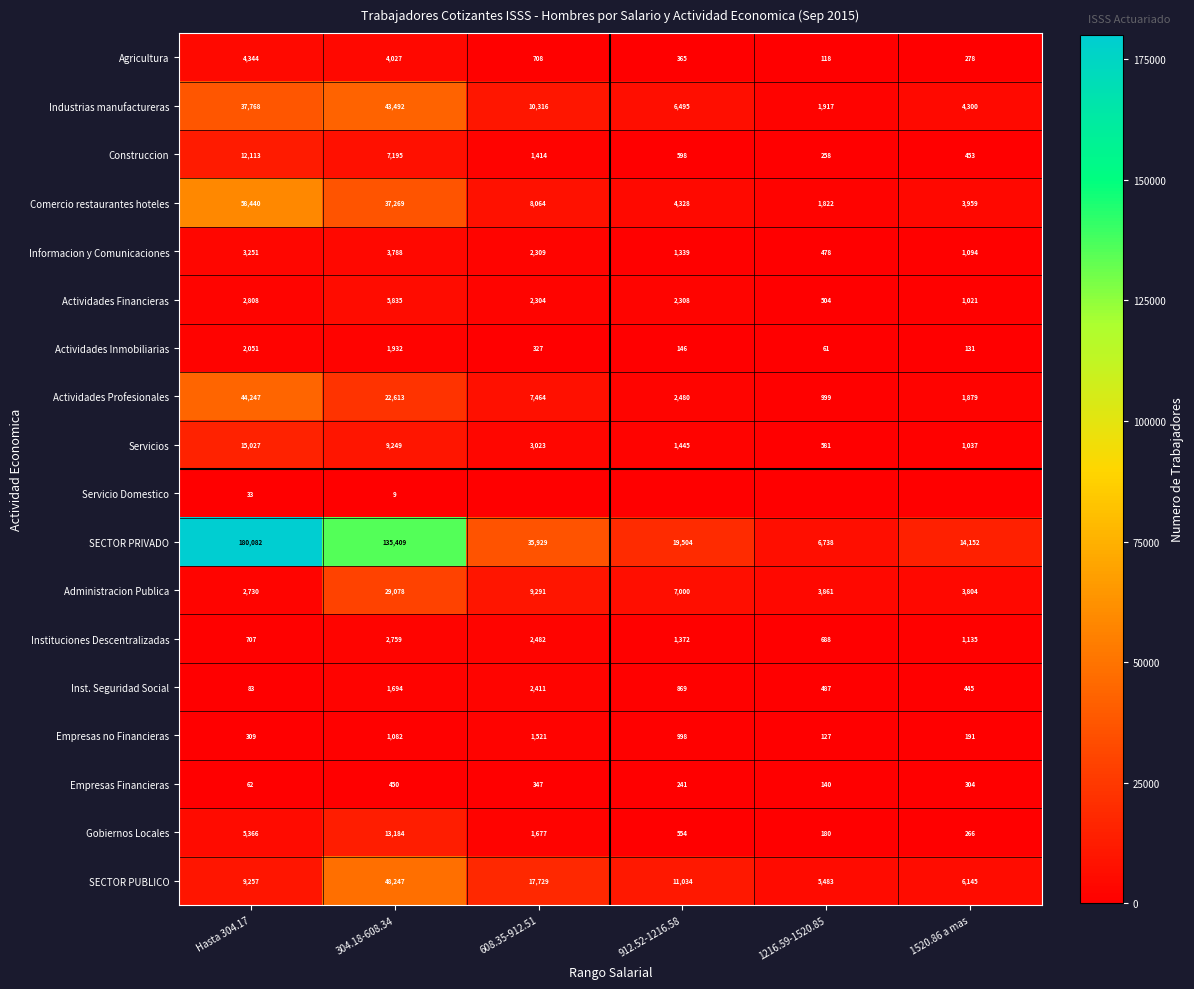

What is the greatest value displayed?

180082